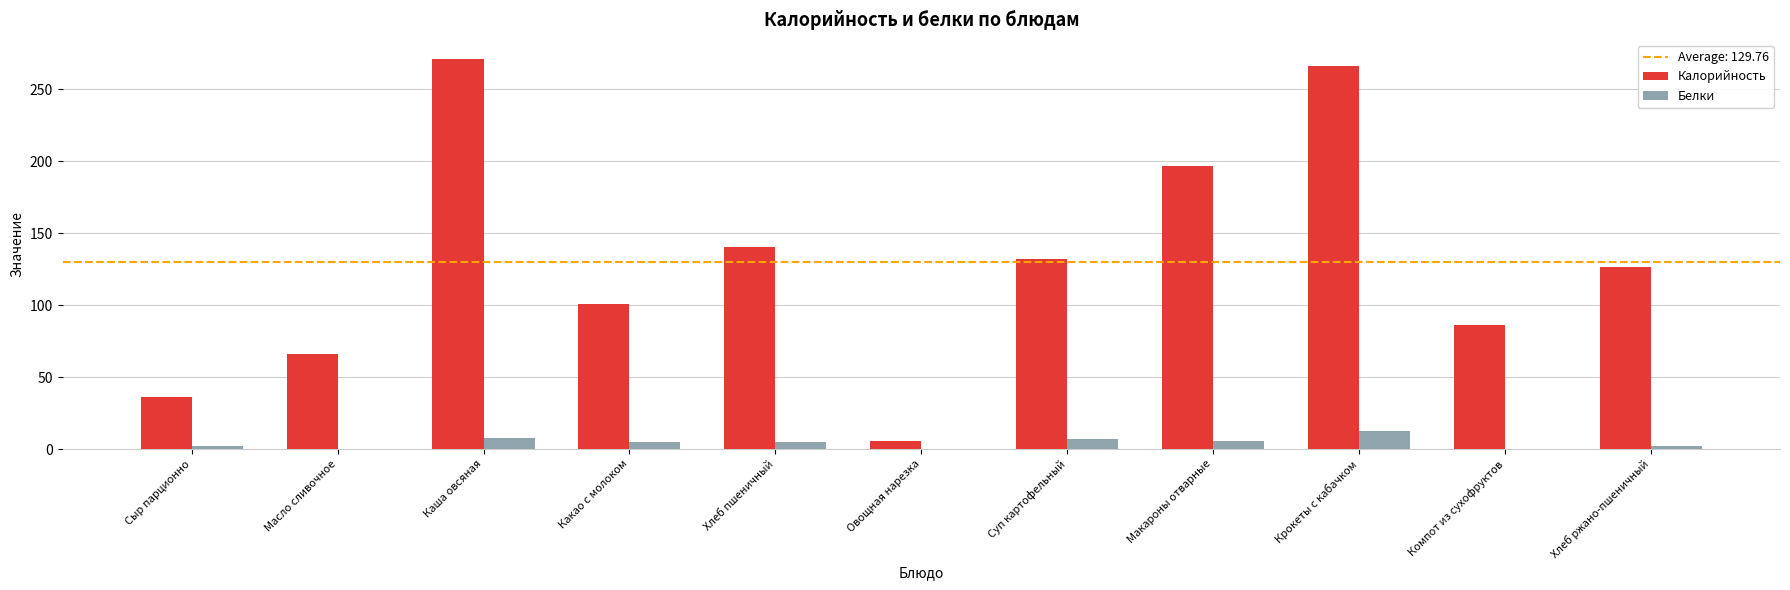

True or false: Калорийность has a value of 86.4 at Компот из сухофруктов.

True